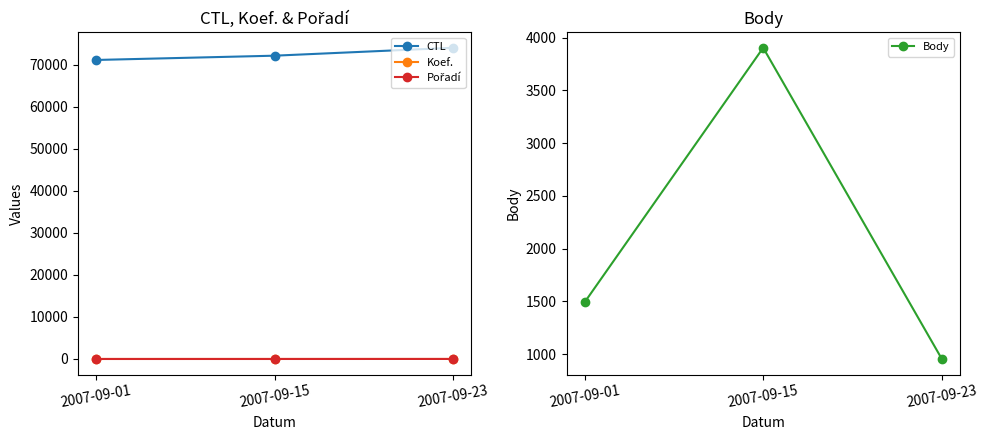

What is the value of the Koef. point at the 1st from the left?

1